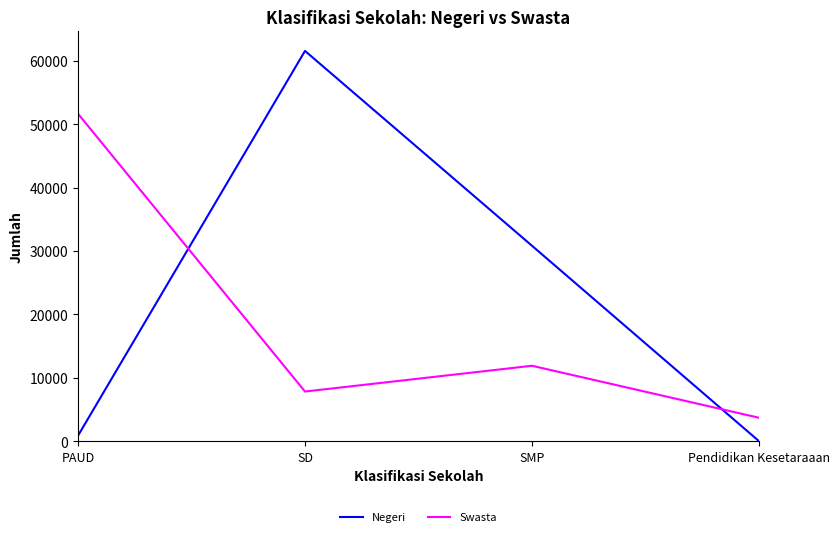

Which series has the largest total across all categories?

Negeri